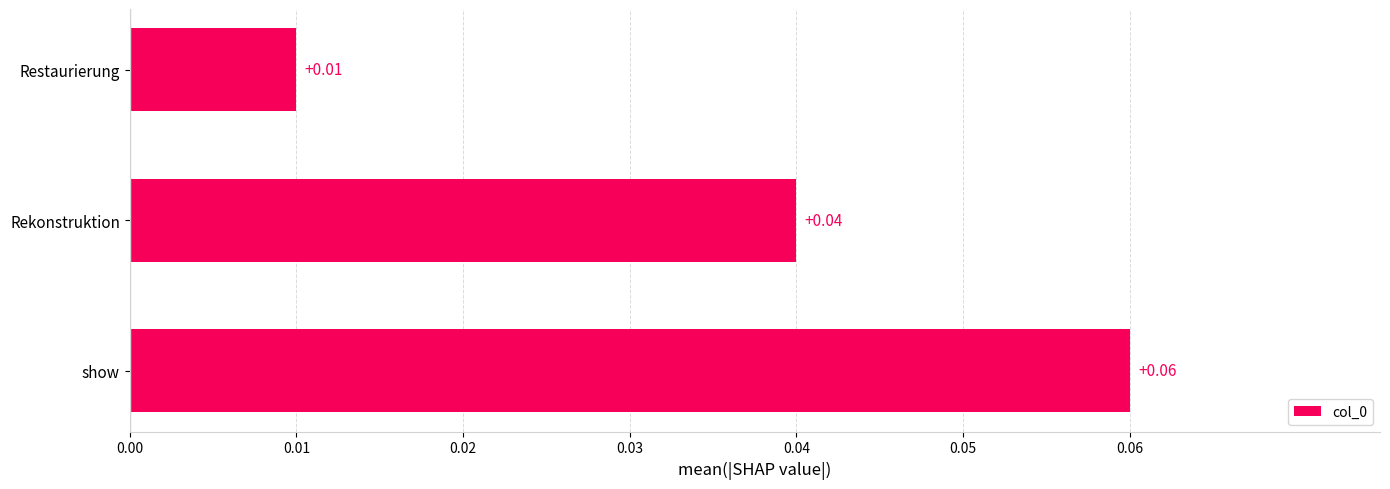

Between Rekonstruktion and Restaurierung, which is larger?

Rekonstruktion